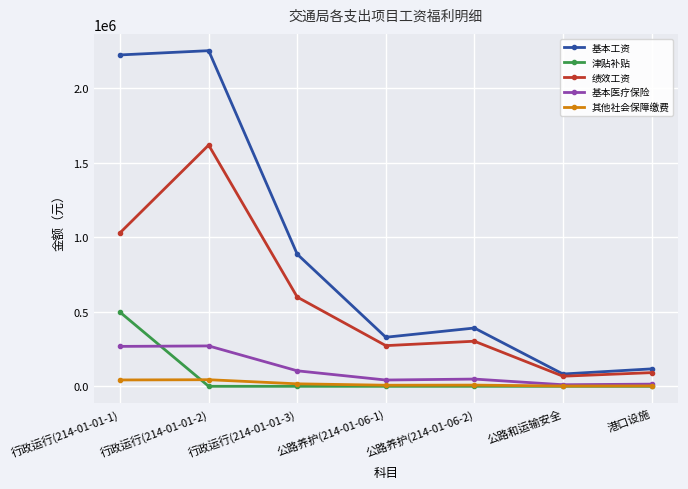

At which label is 基本医疗保险 closest to 140720?

行政运行(214-01-01-3)